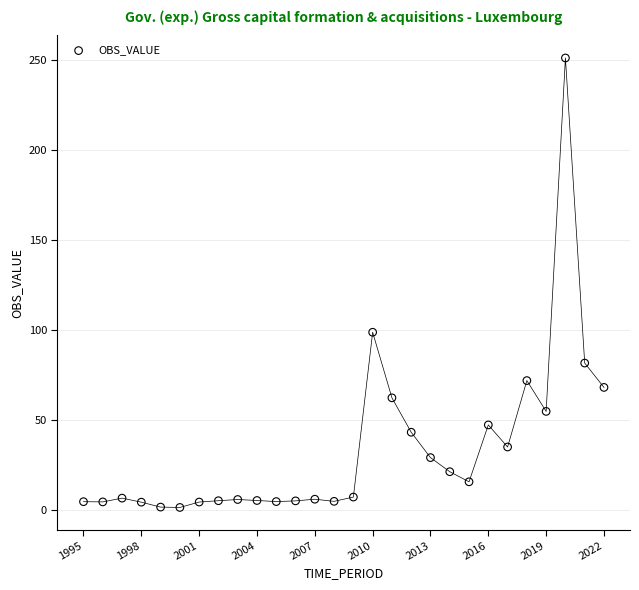

What is the range of Y values (max minus min)?

250.0